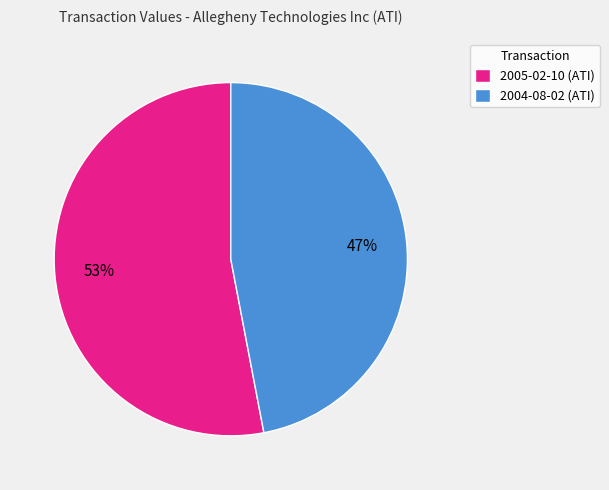

How many slices are in this pie chart?

2